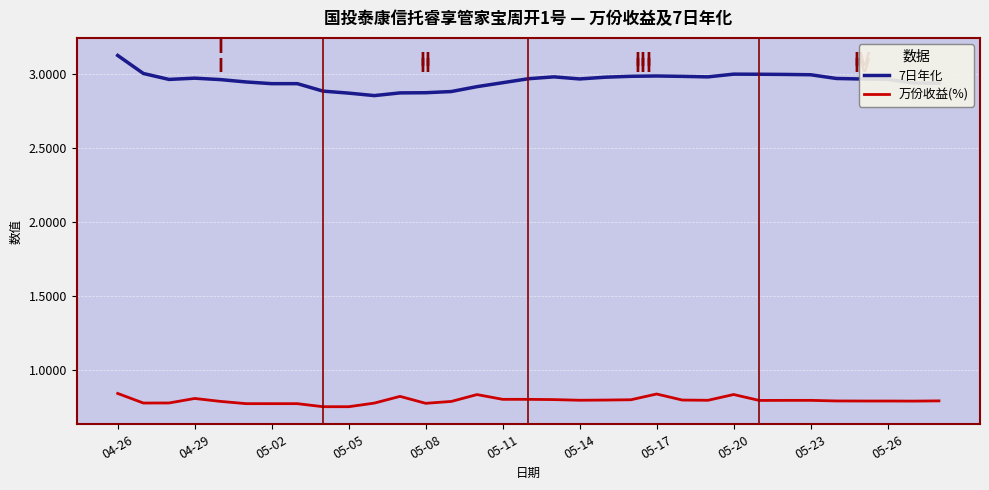

Which series has the widest spread of values?

7日年化